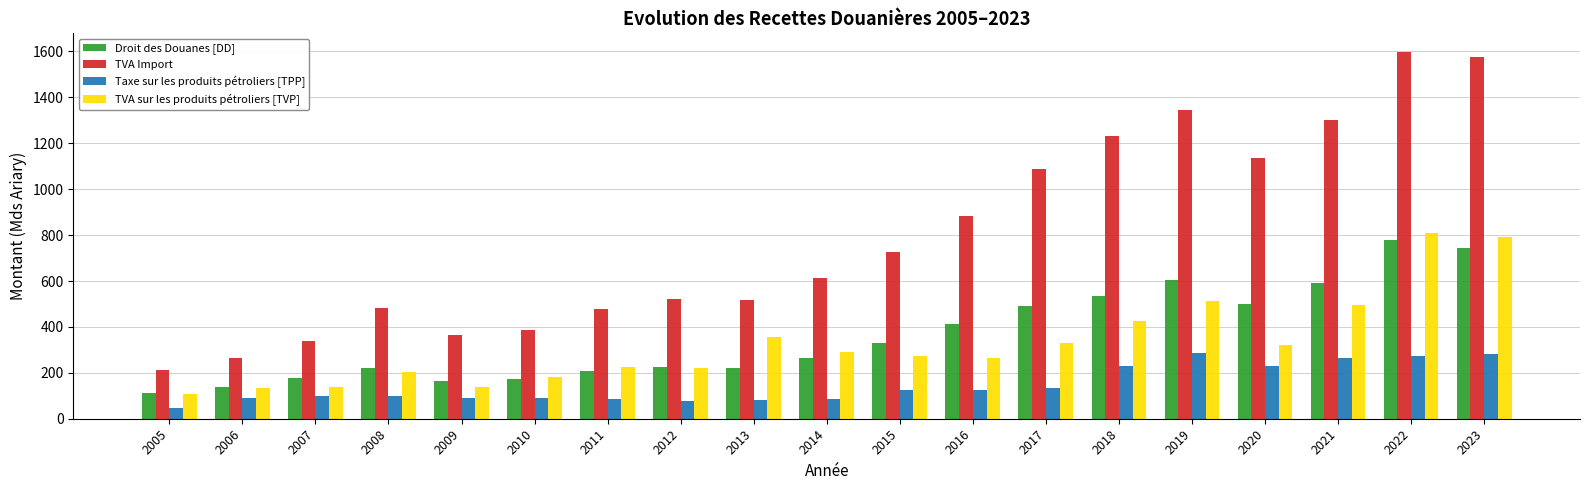

Which series changed the most between 2010 and 2020?

TVA Import